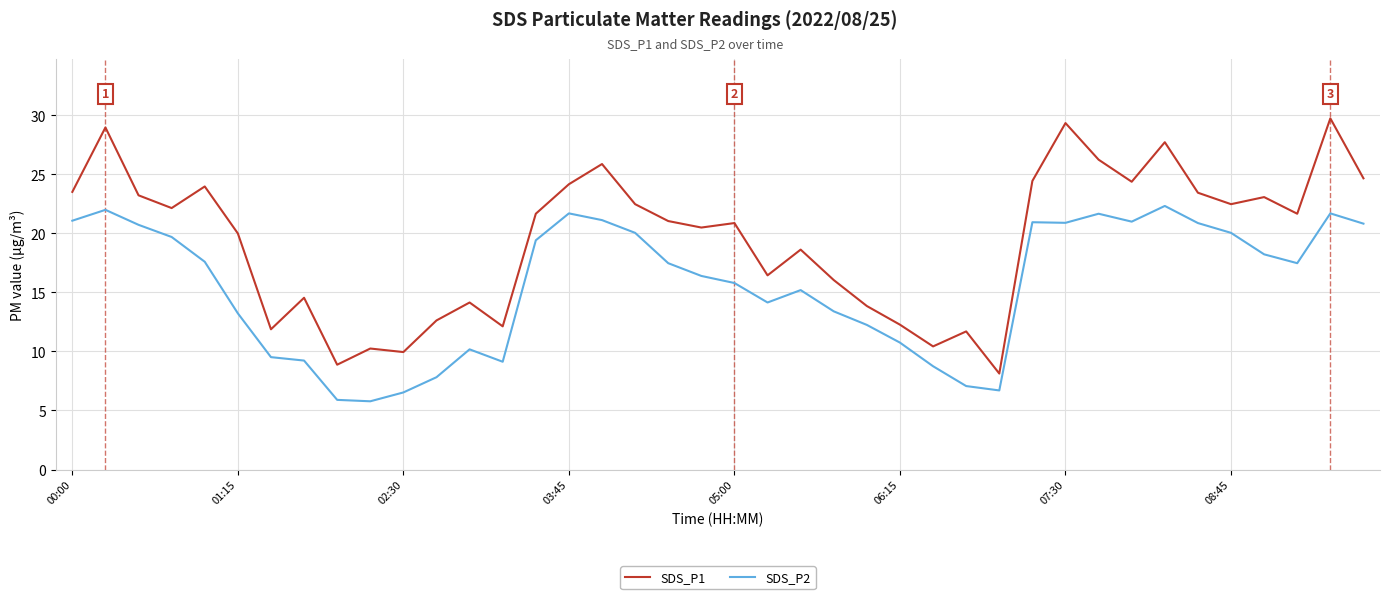

List the series in order of their peak value, highest first.

SDS_P1, SDS_P2